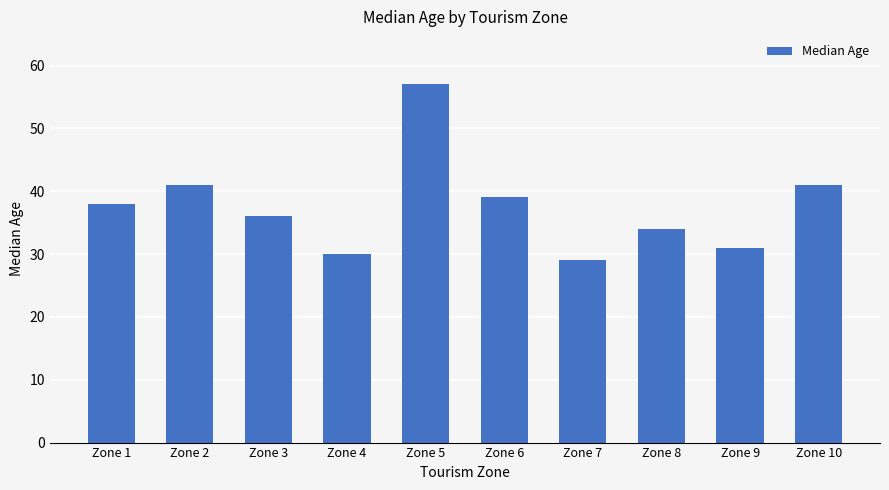

The value at Zone 8 is 19. True or false?

False